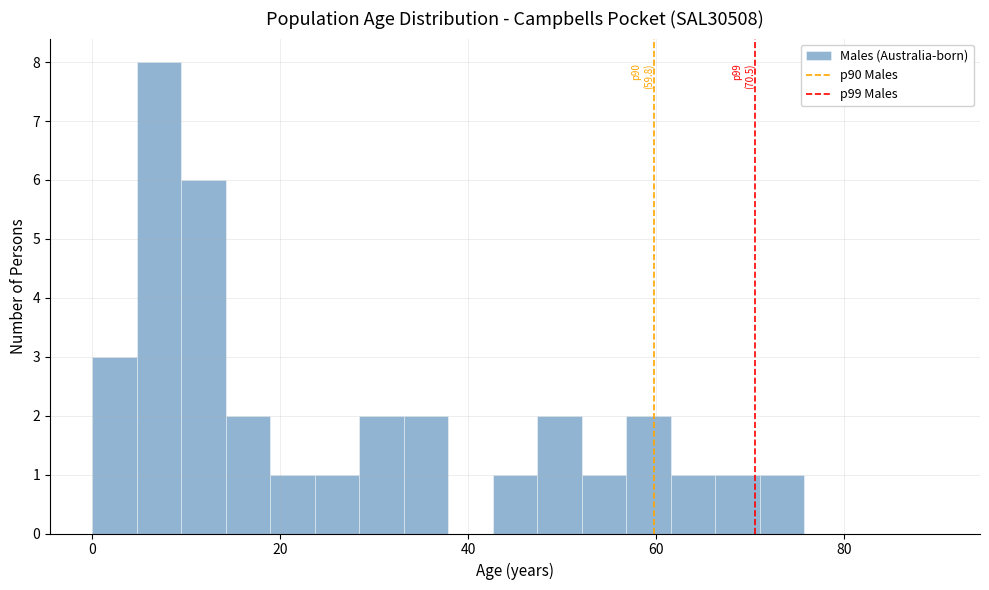

Read against the x-axis, roughly where is the centre of the tallest bar?

8